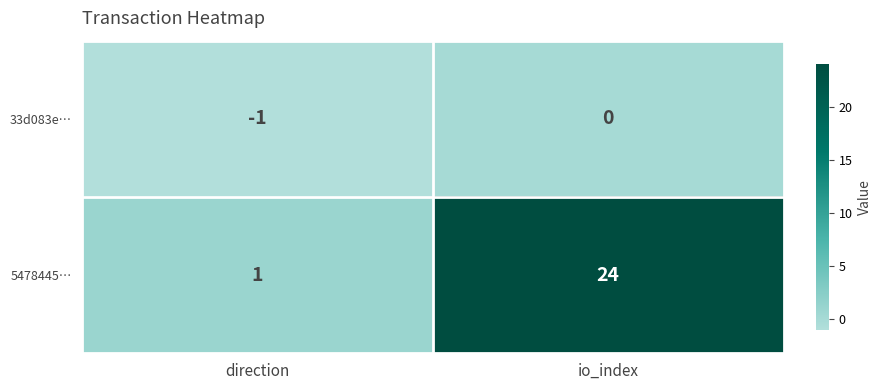

The value of 33d083e… at direction is 0. True or false?

False